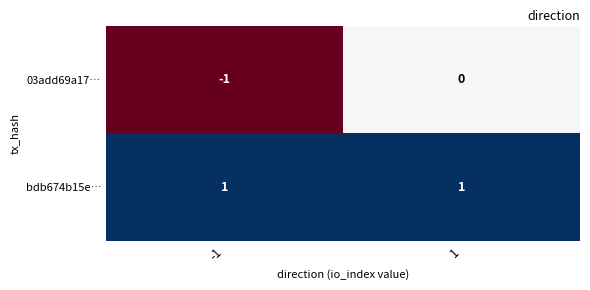

Which series changed the most between -1 and 1?

03add69a17…